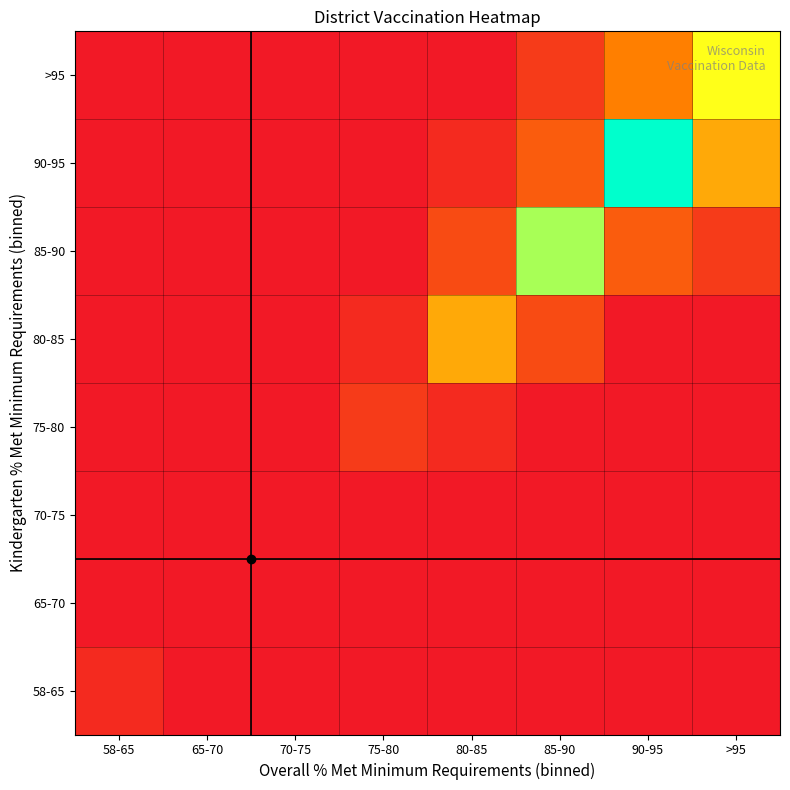

Which series has the widest spread of values?

90-95